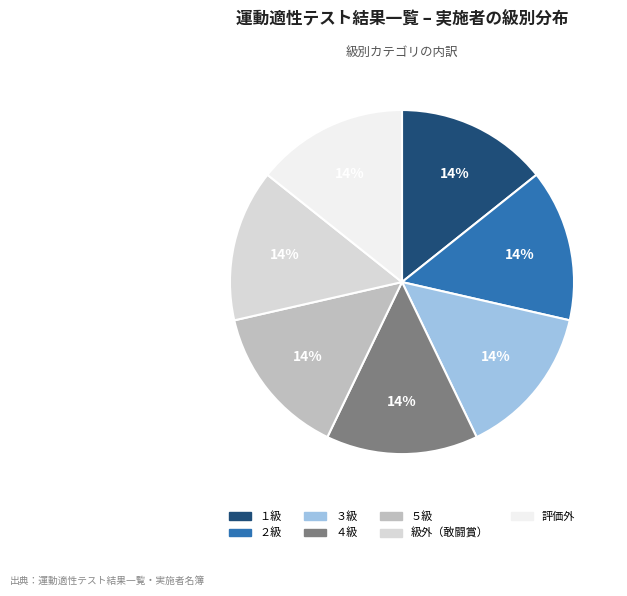

To the nearest percent, what is the average slice percentage?

14%